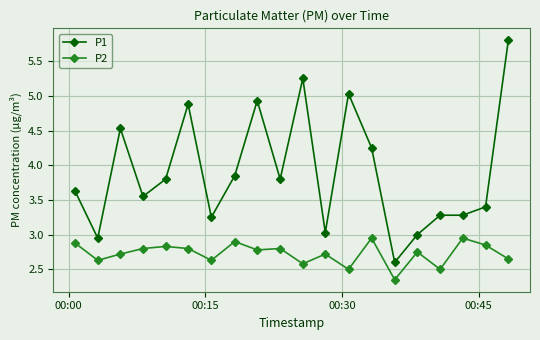

What are all the series names shown in the legend?

P1, P2